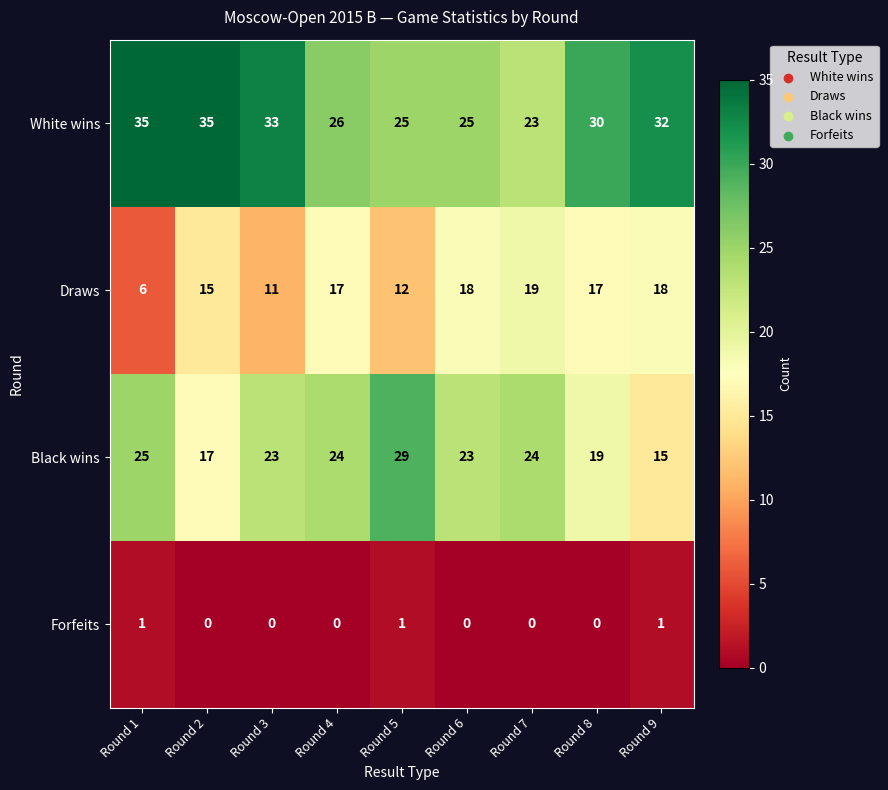

At how many categories does at least one series exceed 23?

9